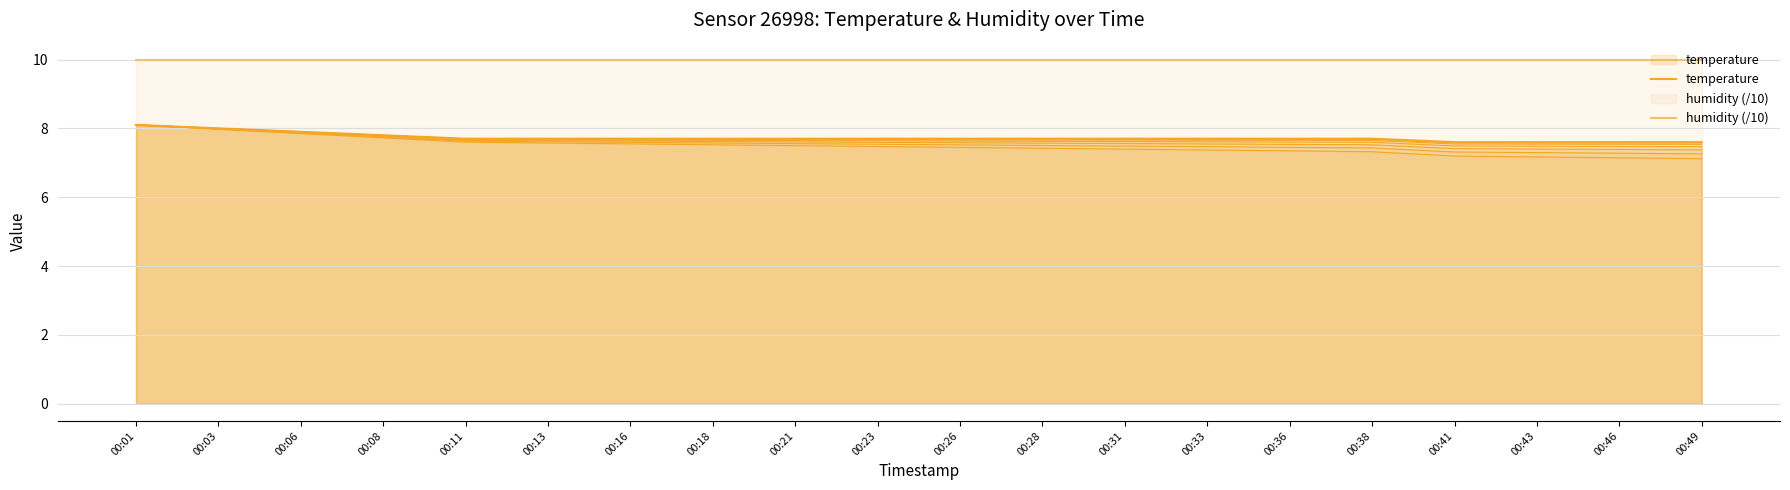

The value at 00:03 is 12.8. True or false?

False